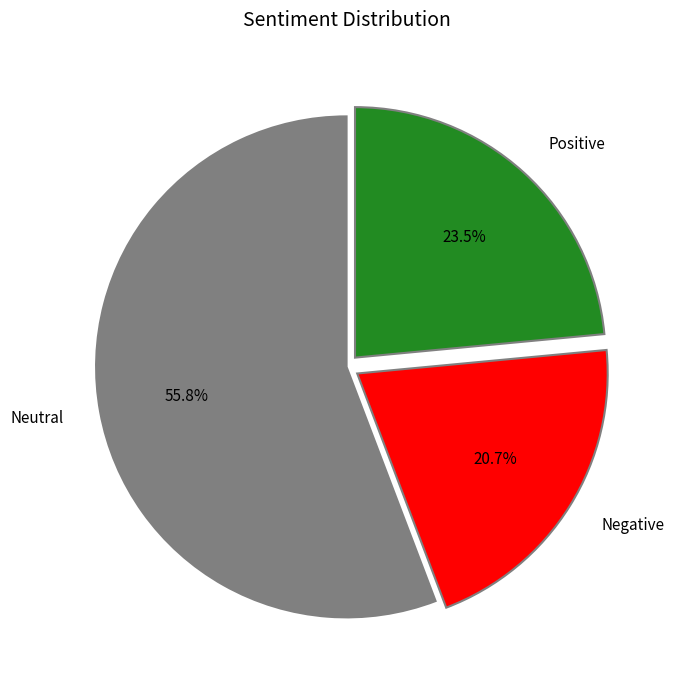

Rank the categories by value from lowest to highest.

Negative, Positive, Neutral